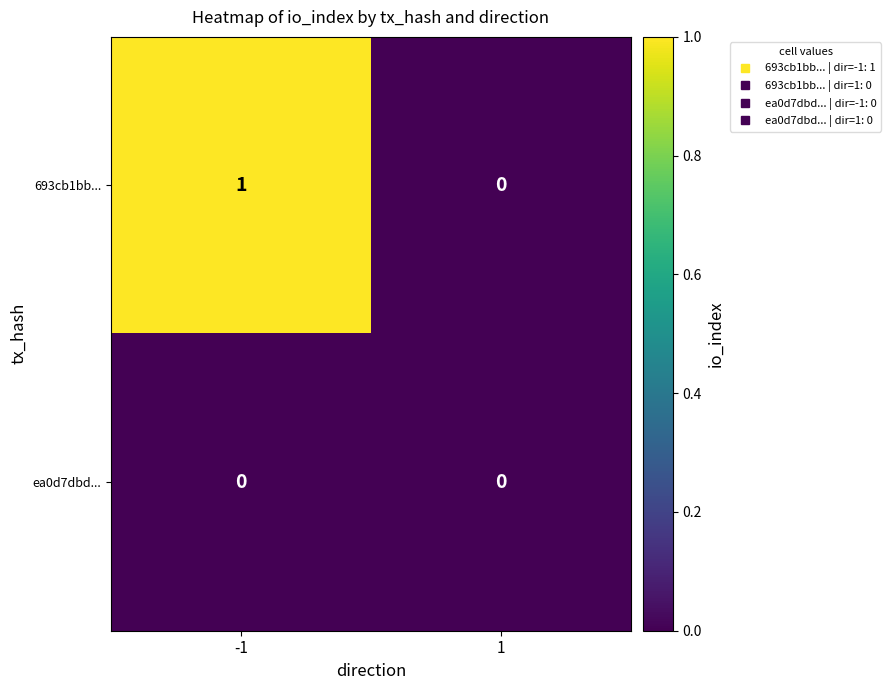

Which series has the largest total across all categories?

693cb1bb...